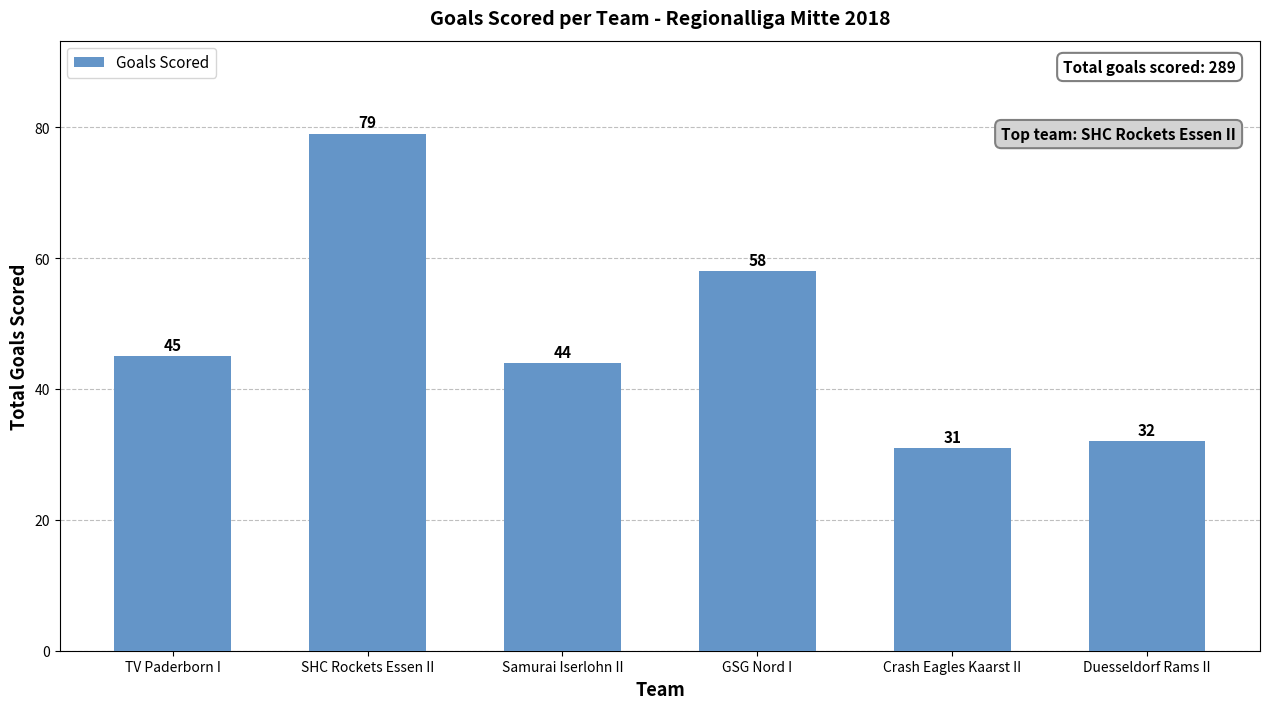

What is the sum of the values at Crash Eagles Kaarst II and Duesseldorf Rams II?

63